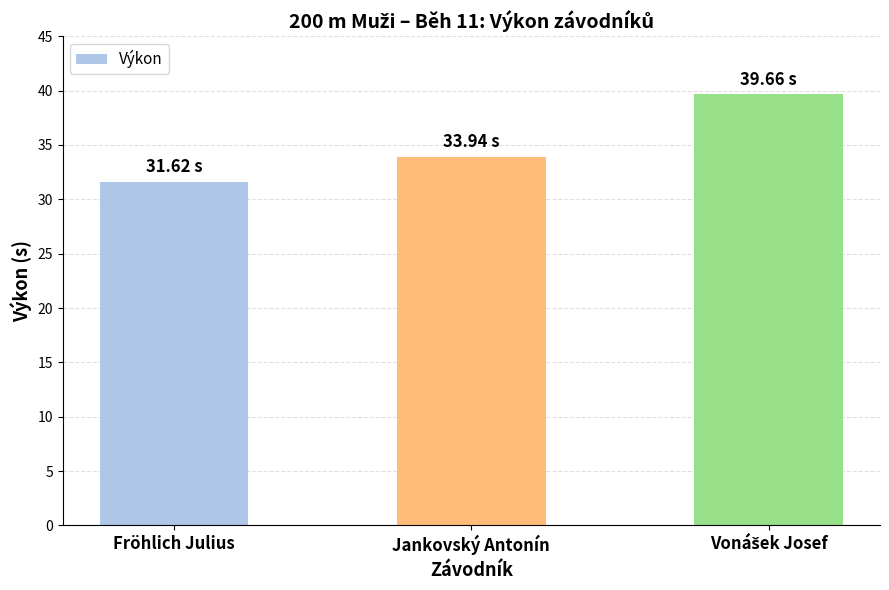

How many bars are there in total?

3